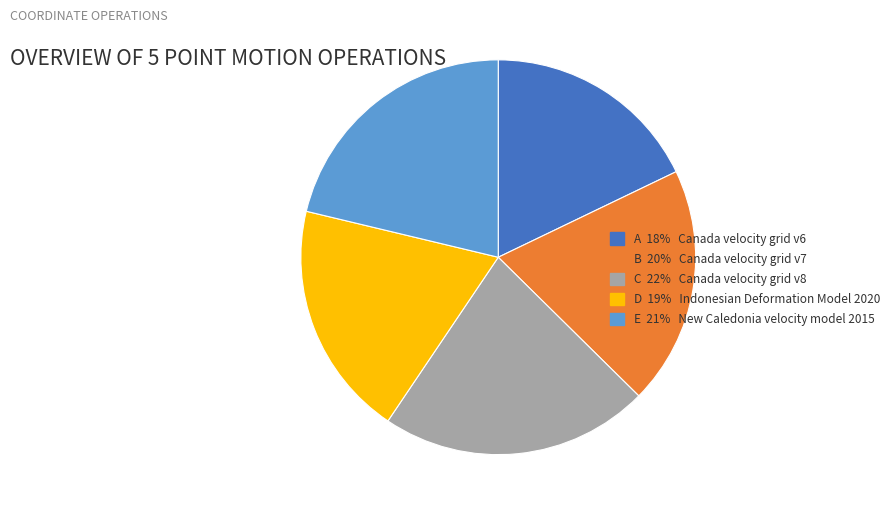

Is it true that B 20% Canada velocity grid v7 is 29% of the pie?

False